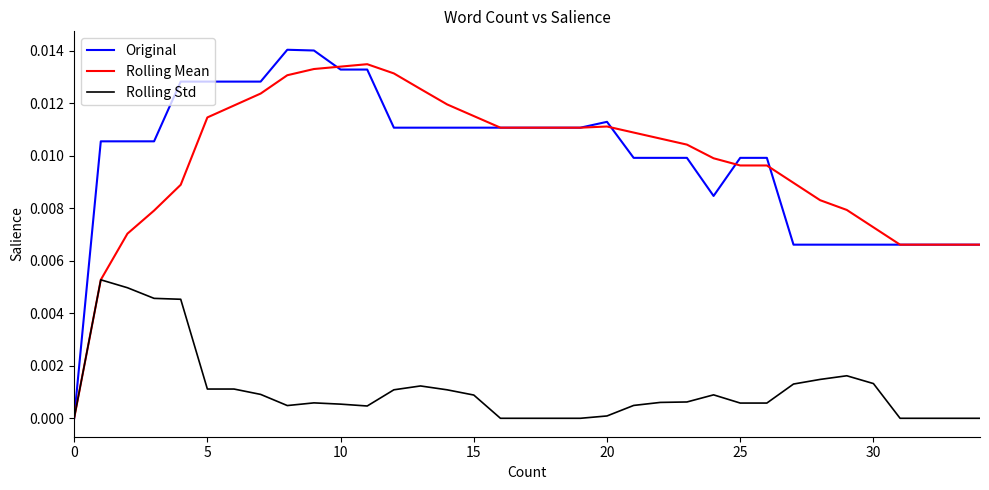

Count the Original values in the range 0 to 1.

35